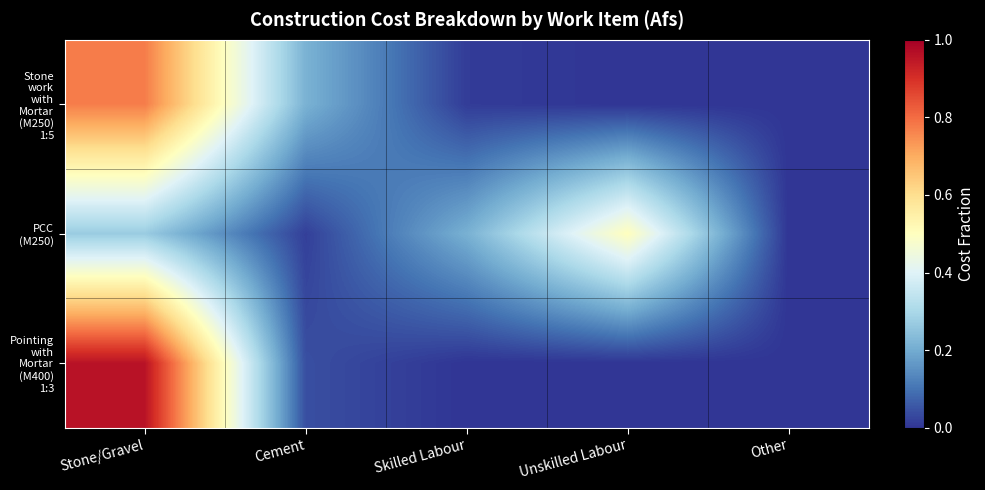

Between Stone/Gravel and Cement, which series saw the biggest shift?

Pointing with Mortar (M400) 1:3